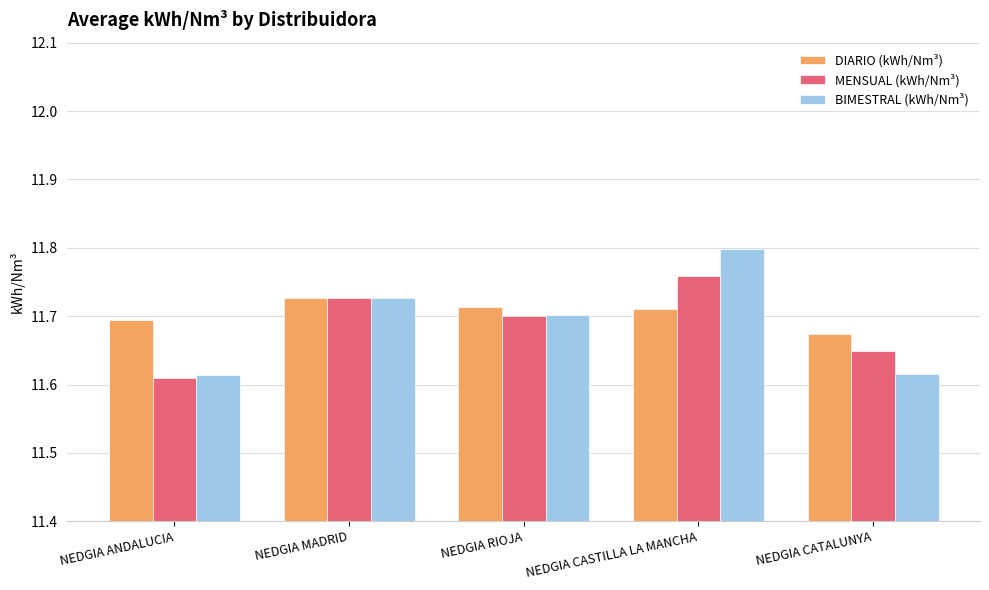

At which label does MENSUAL (kWh/Nm³) reach its peak?

NEDGIA CASTILLA LA MANCHA